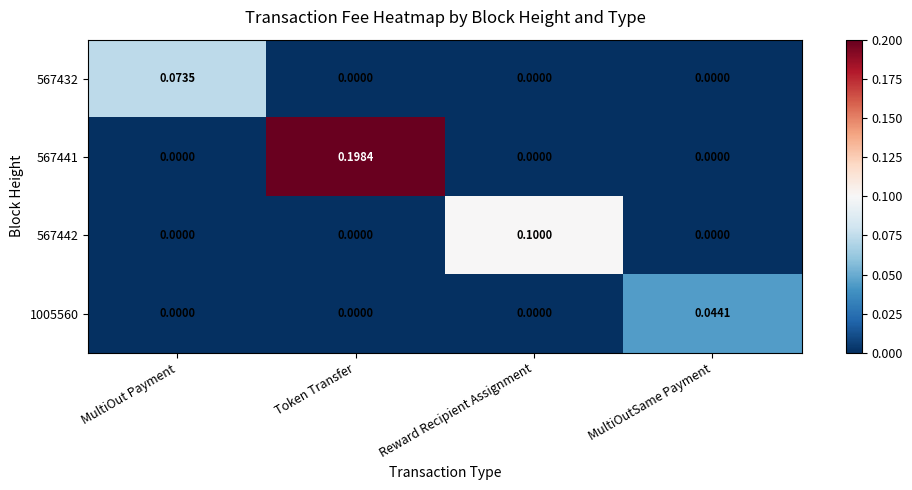

How many data points in 567432 are above 0?

1